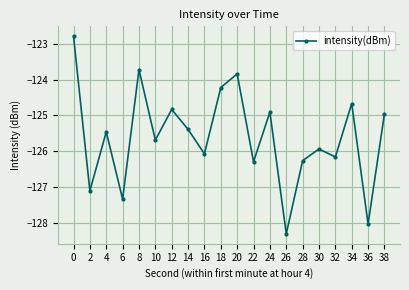

What value does the data have at 24?

-124.9